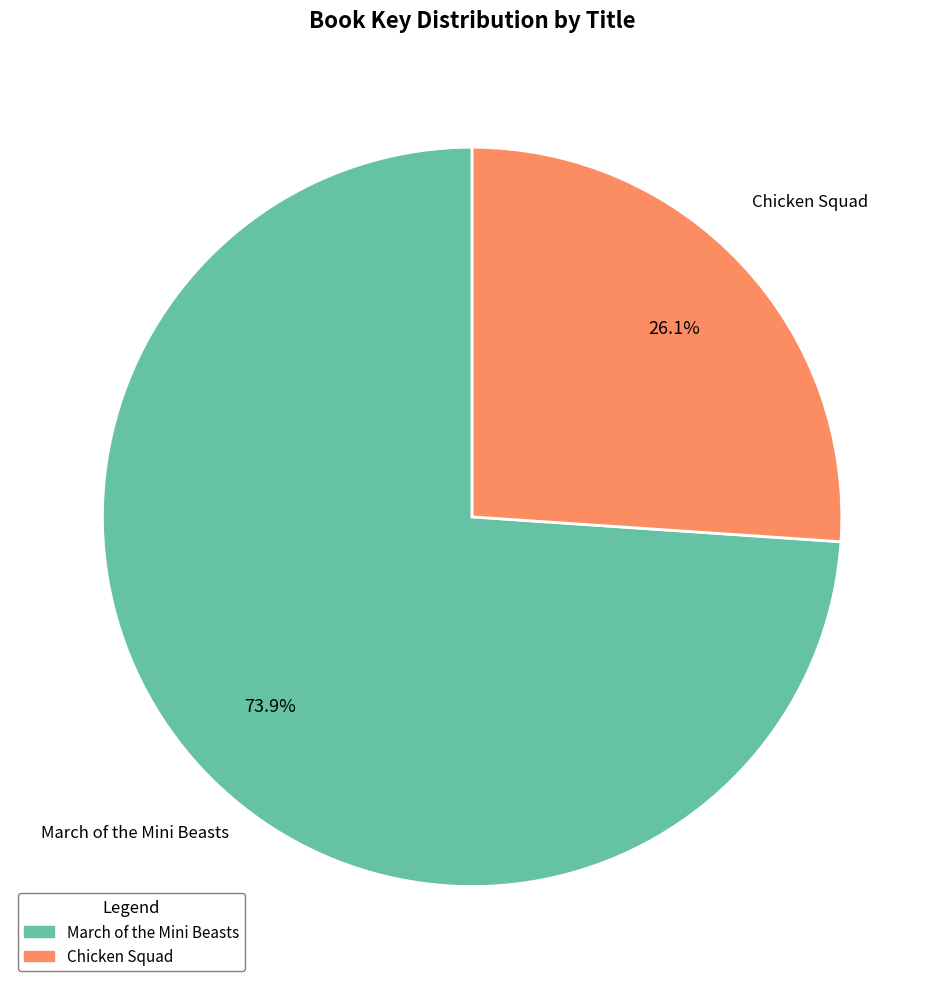

To the nearest percent, what is the difference between the March of the Mini Beasts and Chicken Squad slice percentages?

48%